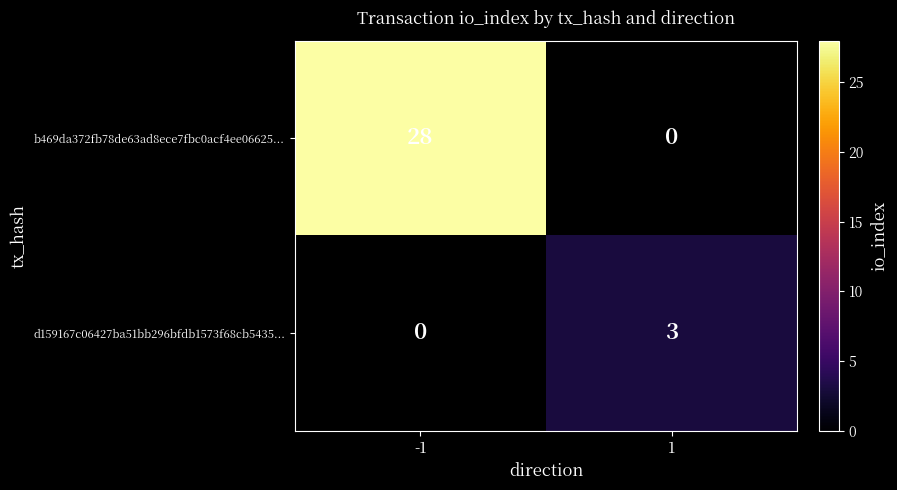

Is it true that b469da372fb78de63ad8ece7fbc0acf4ee06625... equals 28 at -1?

True